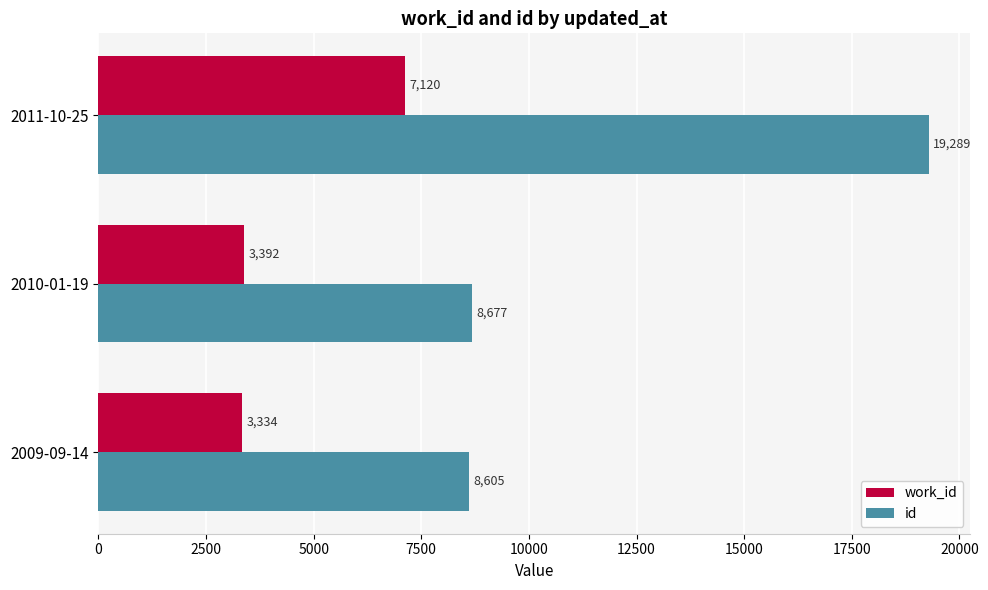

Which series has the largest range (max minus min)?

id